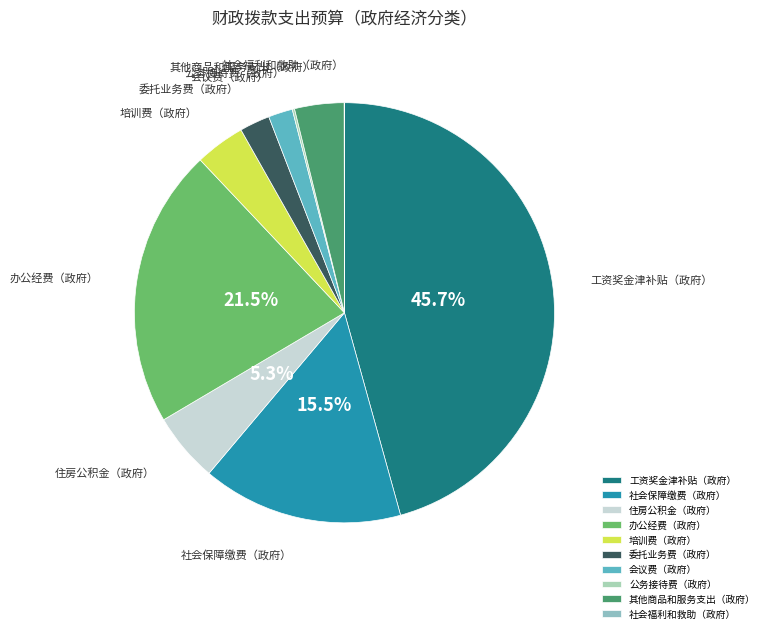

Is 工资奖金津补贴（政府） the majority of the pie?

No